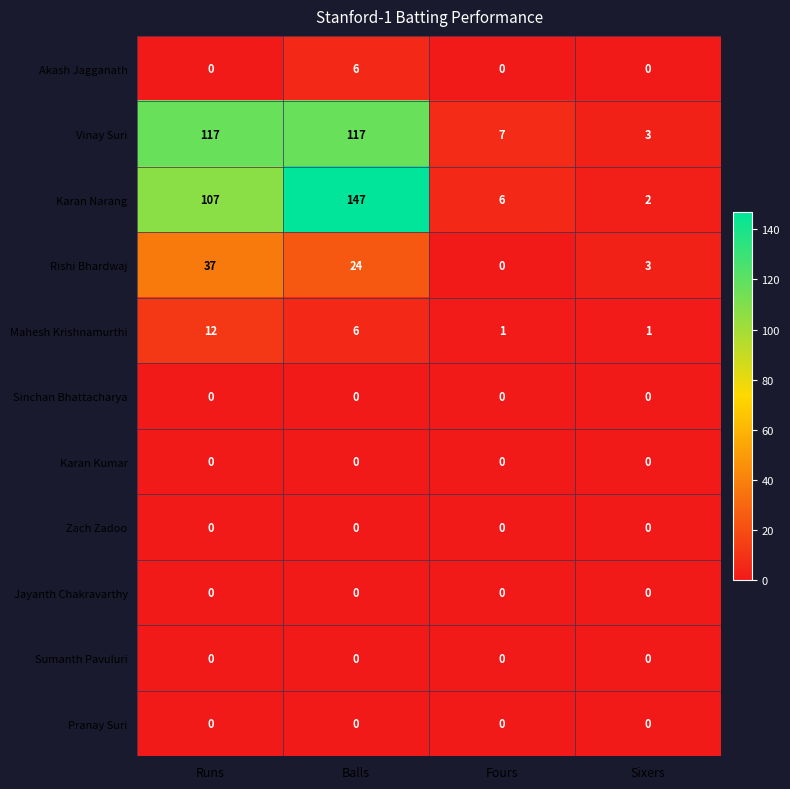

What is the spread (max minus min) of values at Balls?

147